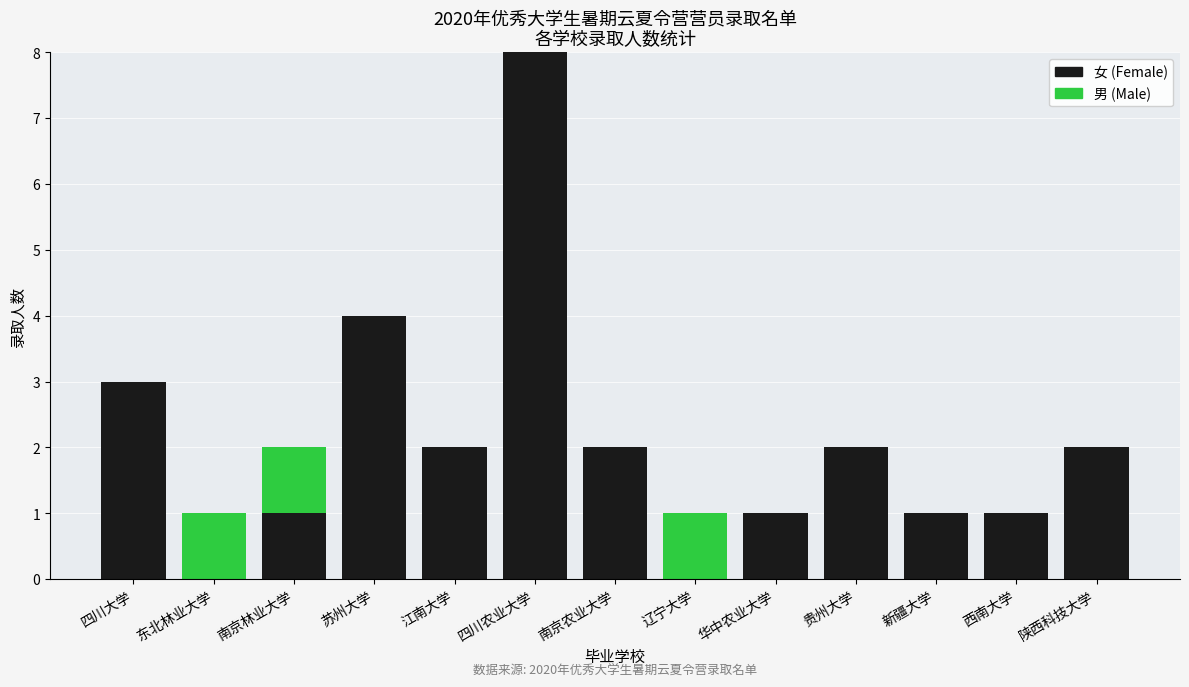

At which category is the sum across all series the highest?

四川农业大学